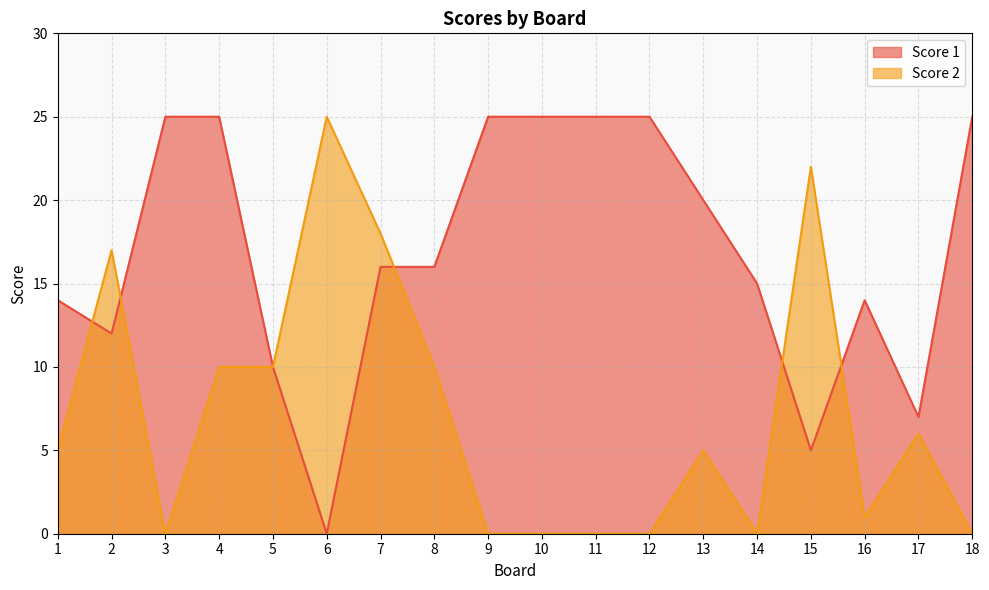

Which series ends up on top after the final intersection of Score 2 and Score 1?

Score 1